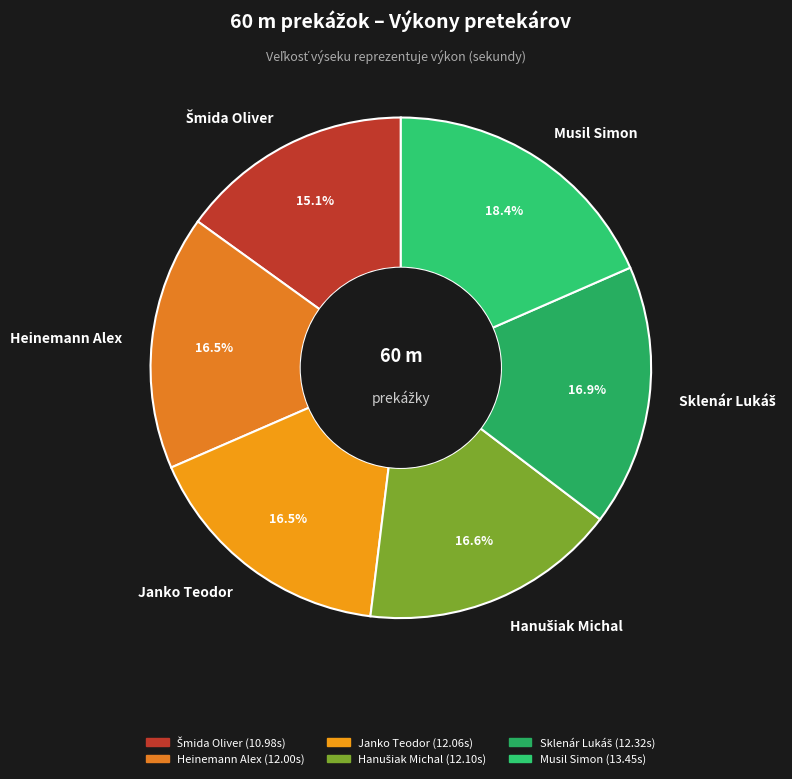

What is the largest slice in the pie chart?

Musil Simon